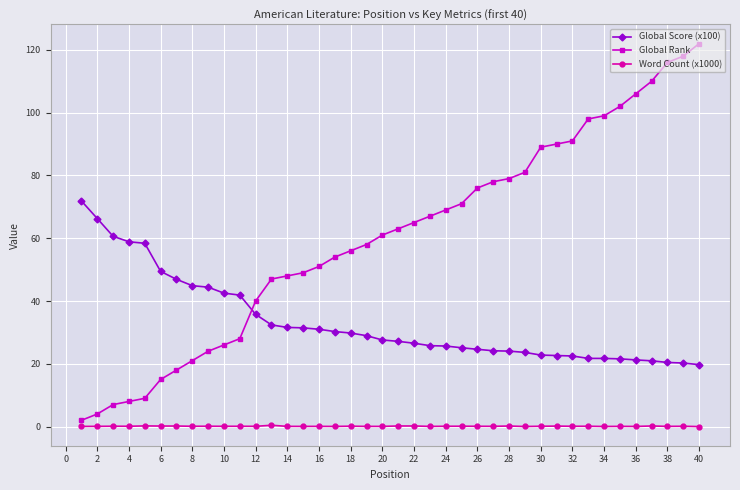

Which series has the widest spread of values?

Global Rank